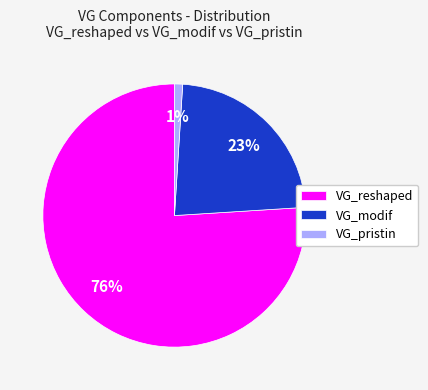

To the nearest percent, what percentage of the pie is VG_modif?

23%